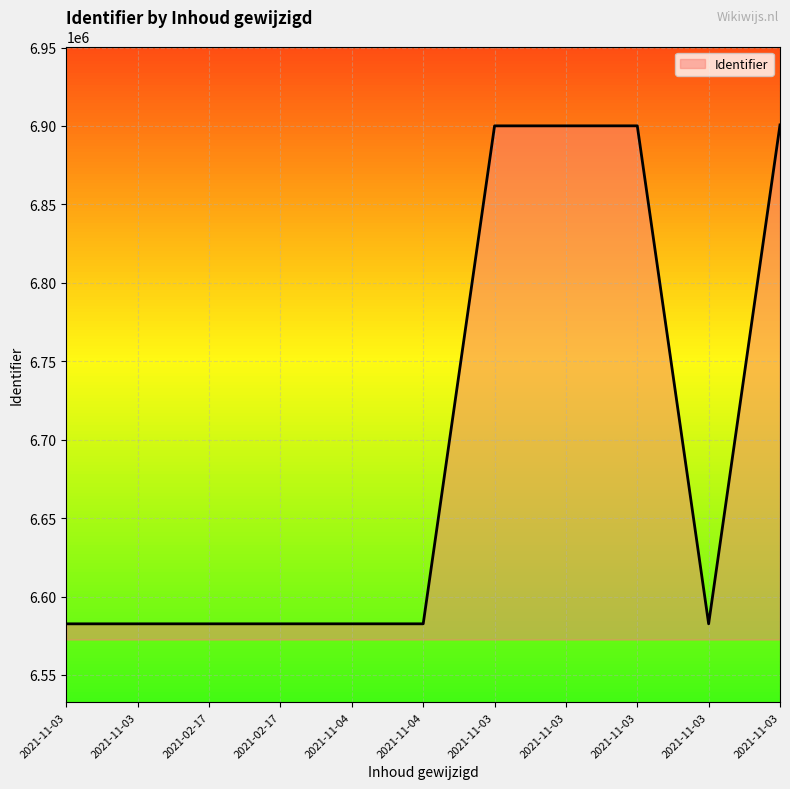

At which category does the data reach its first local valley?

2021-11-03